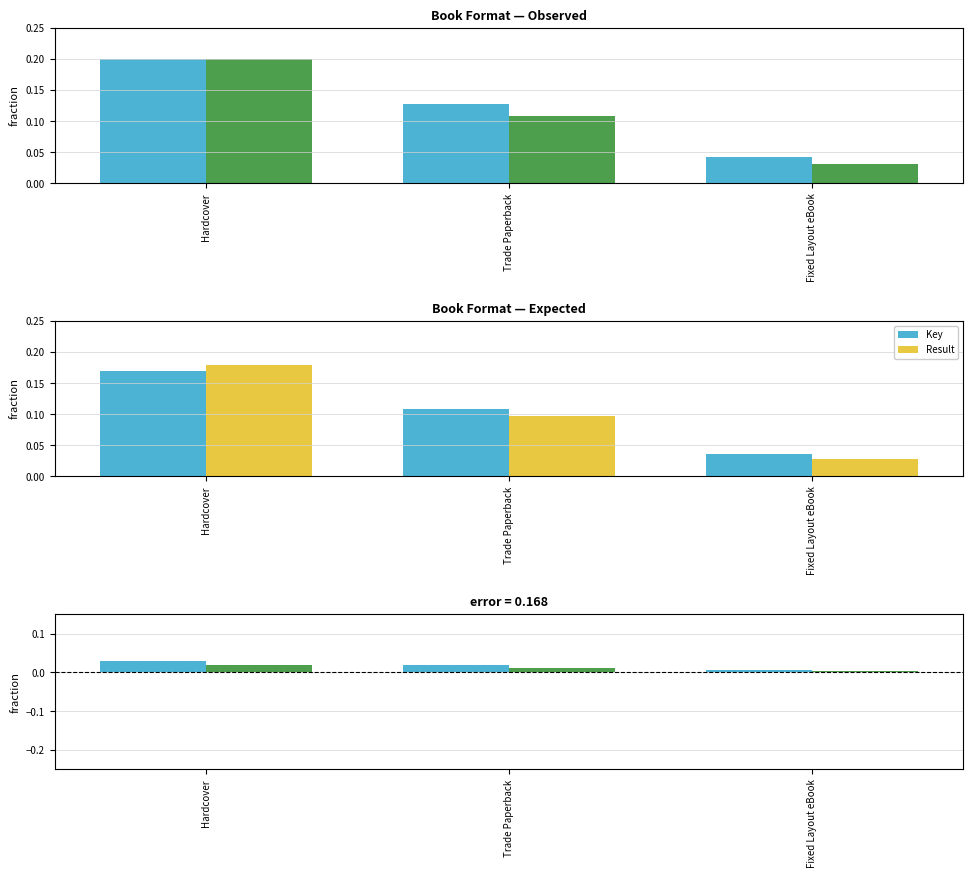

Does the chart contain stacked bars?

No